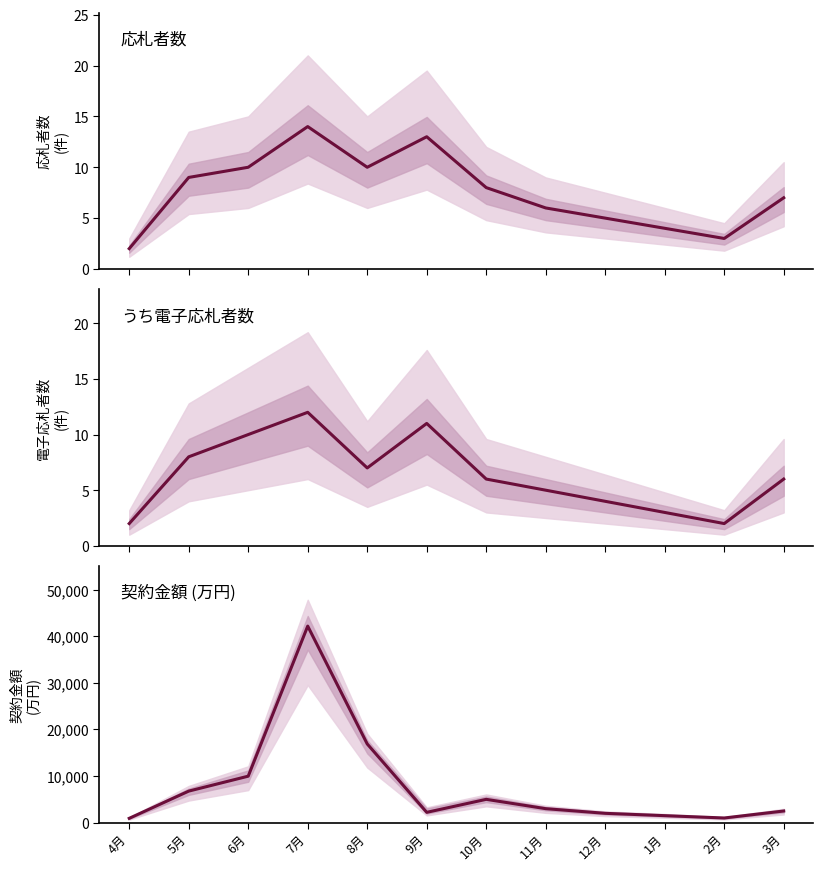

At 1月, list the series in order from smallest to largest.

うち電子応札者数, 応札者数, 契約金額